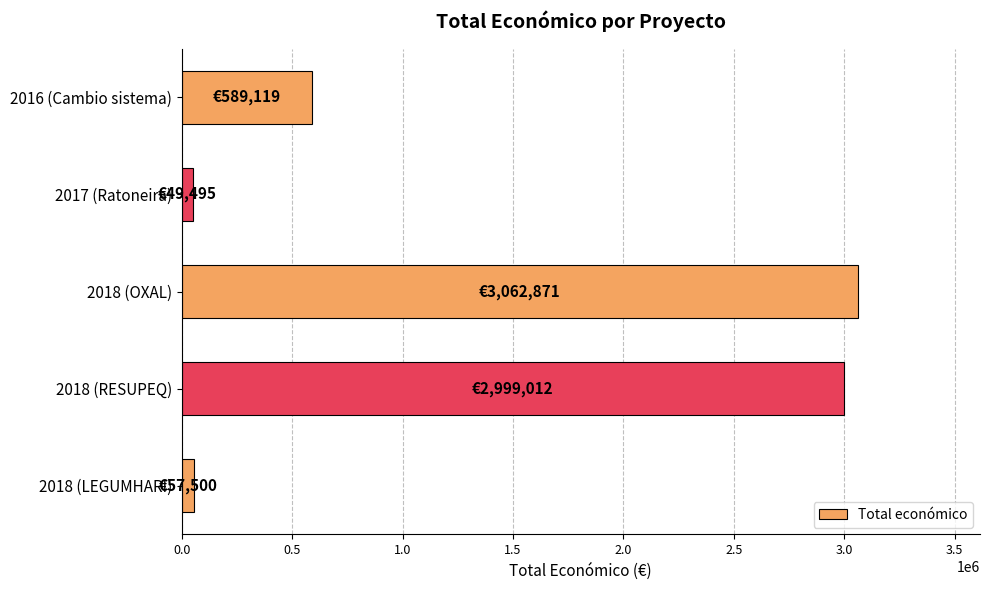

Is it true that the value at 2018 (OXAL) is 5500756?

False